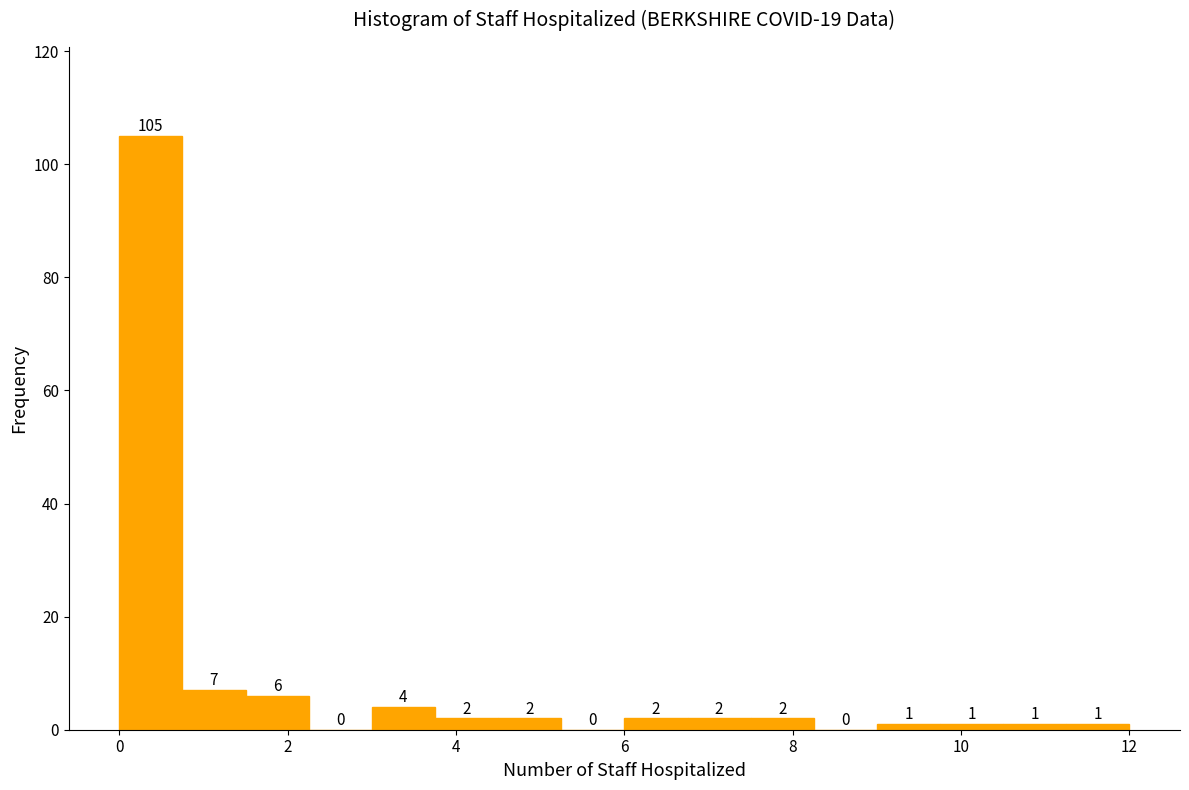

Read against the x-axis, roughly where is the centre of the tallest bar?

0.4